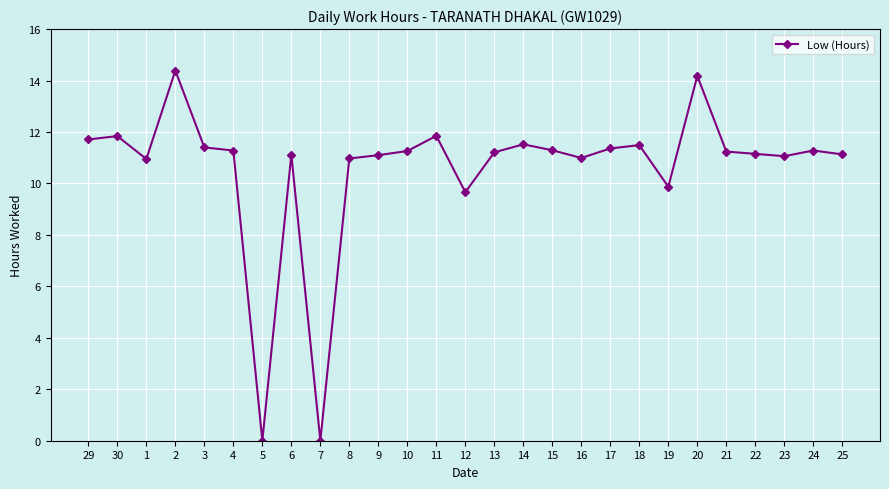

What is the sum of the values at 1 and 24?

22.2